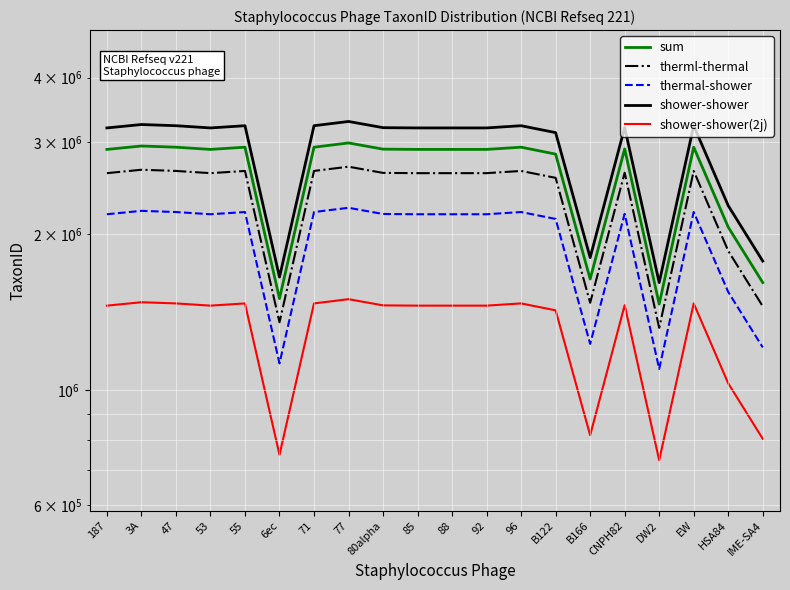

Rank the series at 55 from lowest to highest value.

shower-shower(2j), thermal-shower, therml-thermal, sum, shower-shower